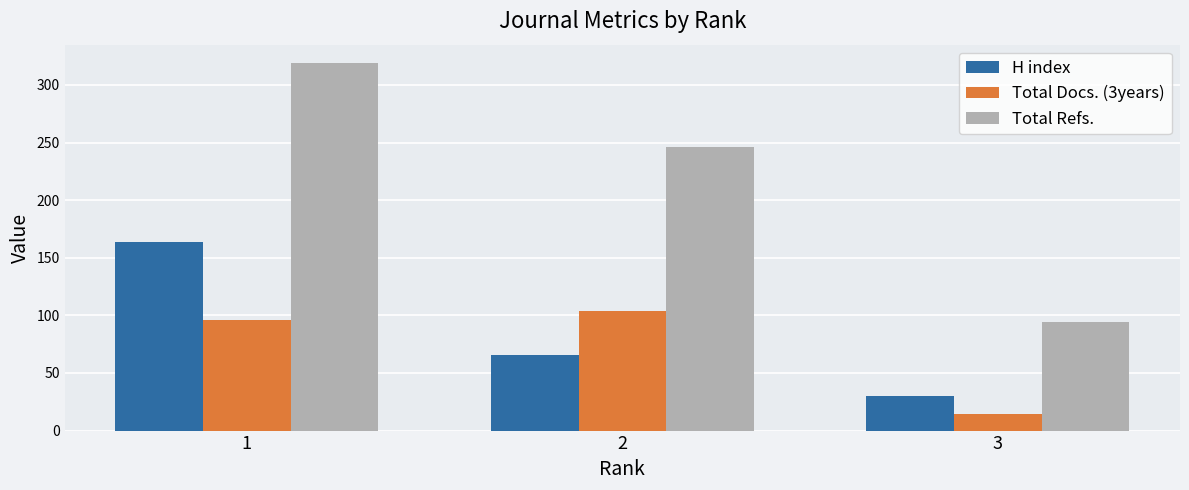

Which series has the largest range (max minus min)?

Total Refs.